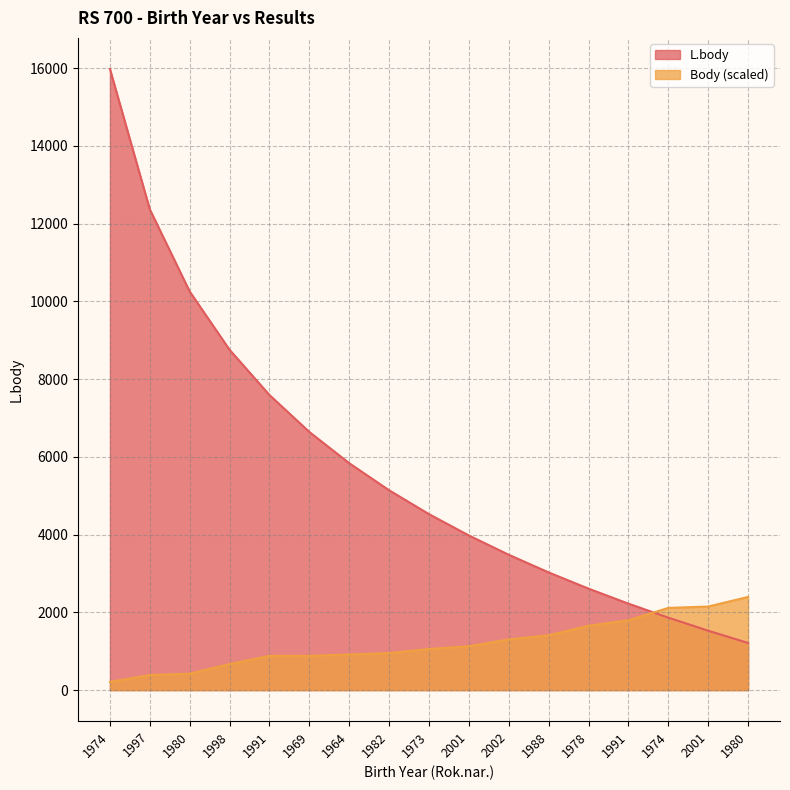

At which label does Body reach its peak?

1980